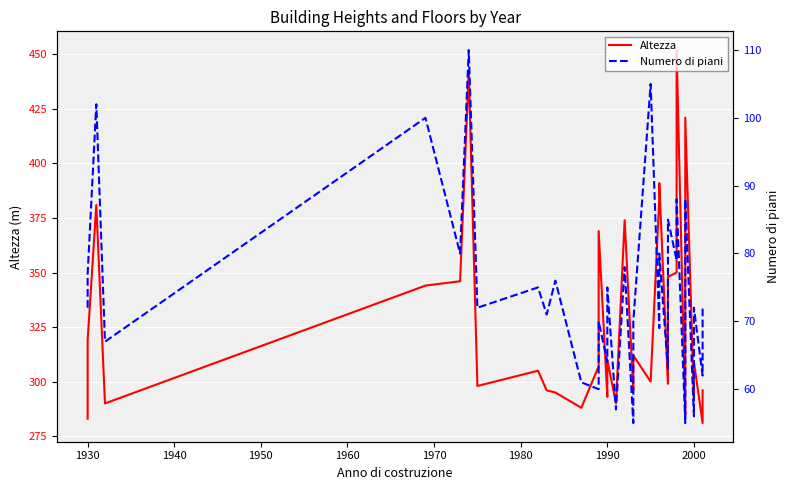

In Altezza, how many points are higher than both neighbors (excluding endpoints)?

11